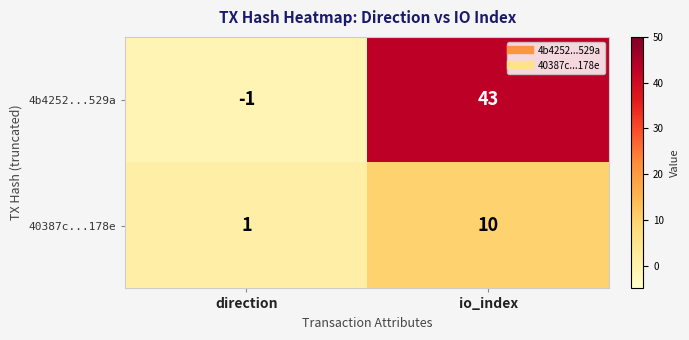

At how many categories does at least one series exceed 21?

1